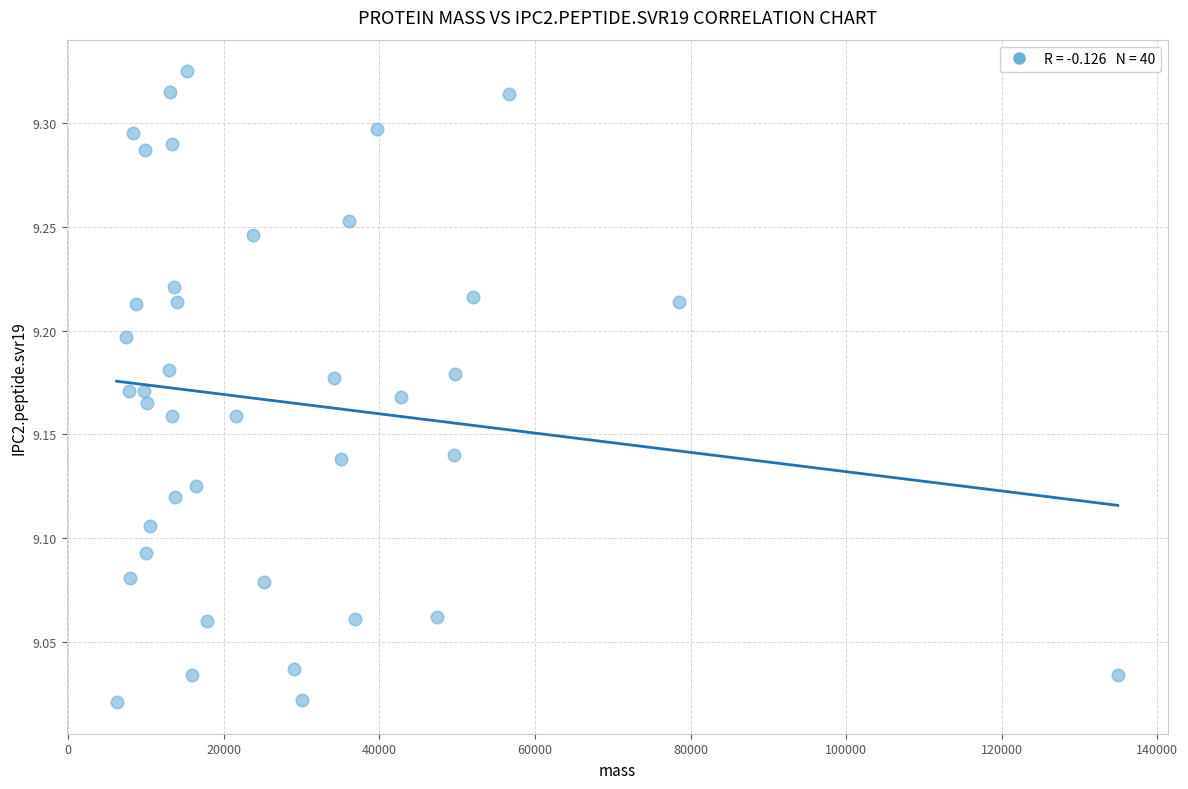

What is the range of Y values (max minus min)?

0.3